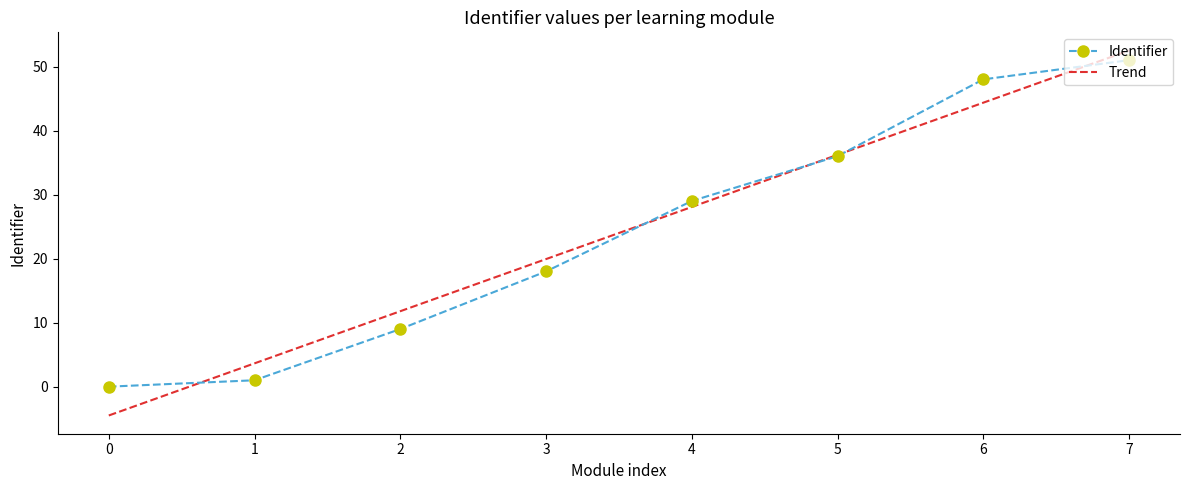

Where is Identifier nearest to the value 25?

4